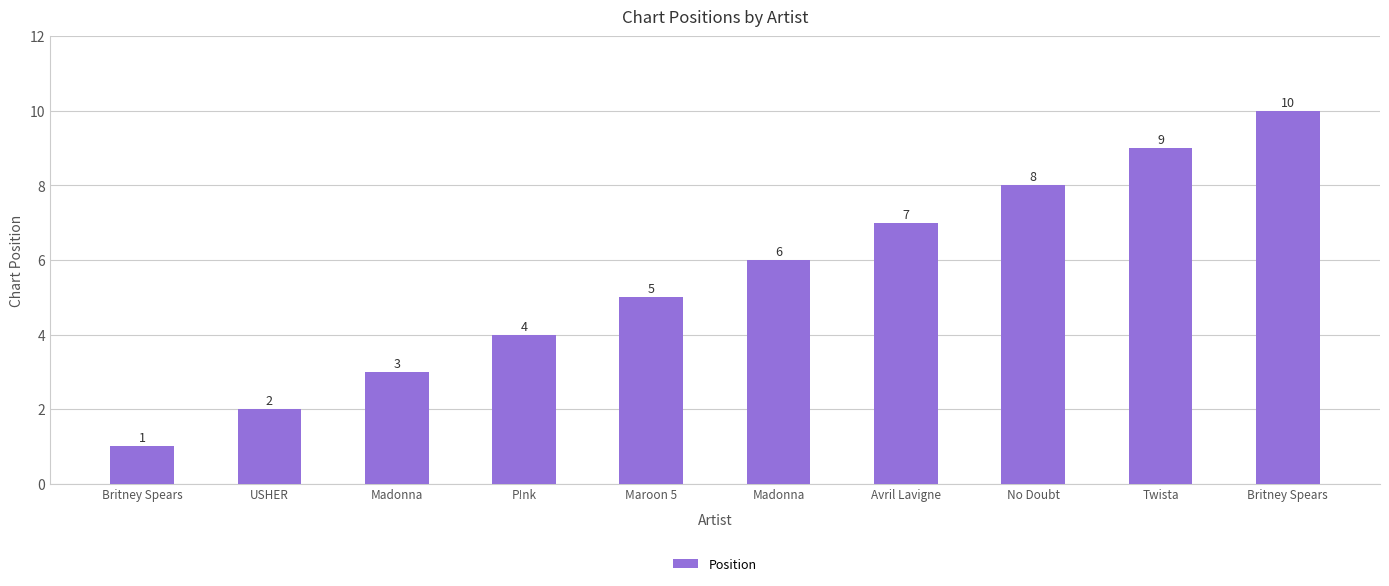

Are the bars grouped side by side (vs. stacked)?

No